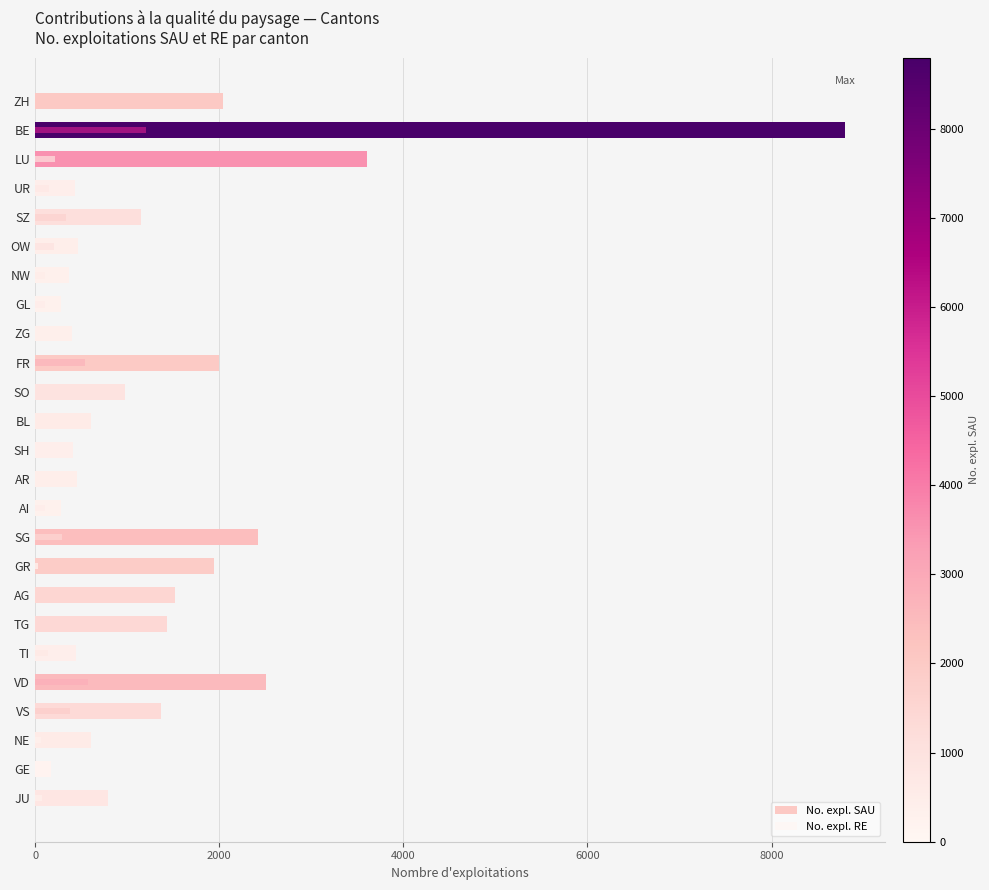

List the series in order of their peak value, highest first.

No. expl. SAU, No. expl. RE